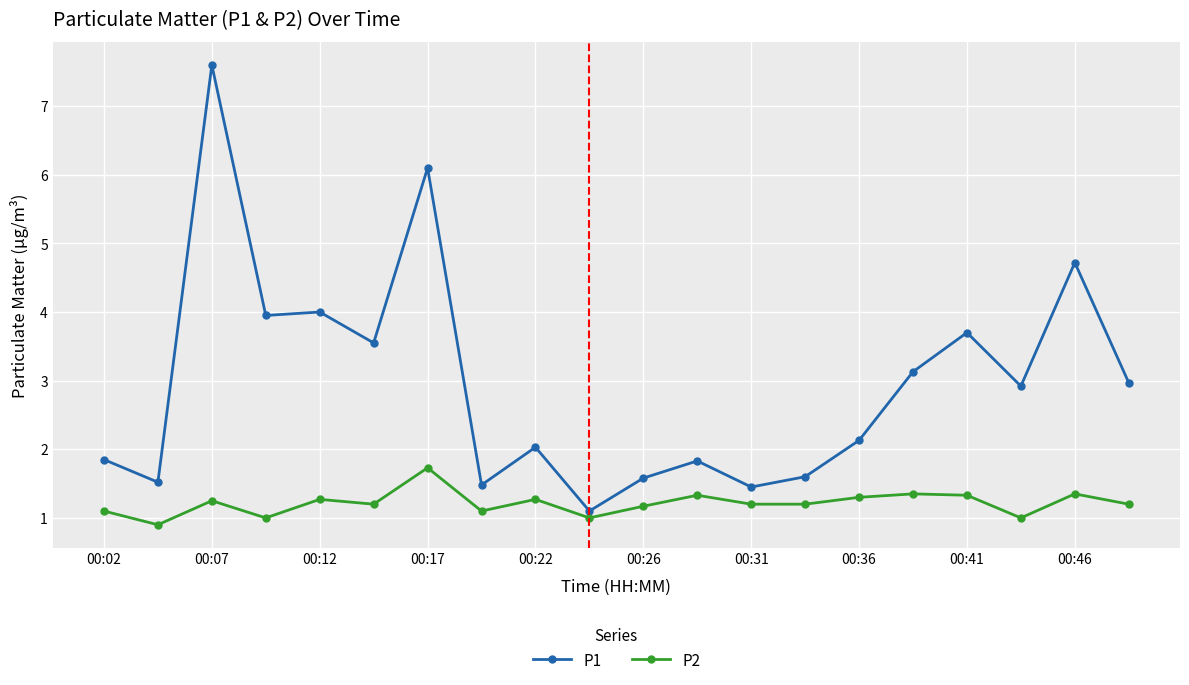

Which series has the largest range (max minus min)?

P1